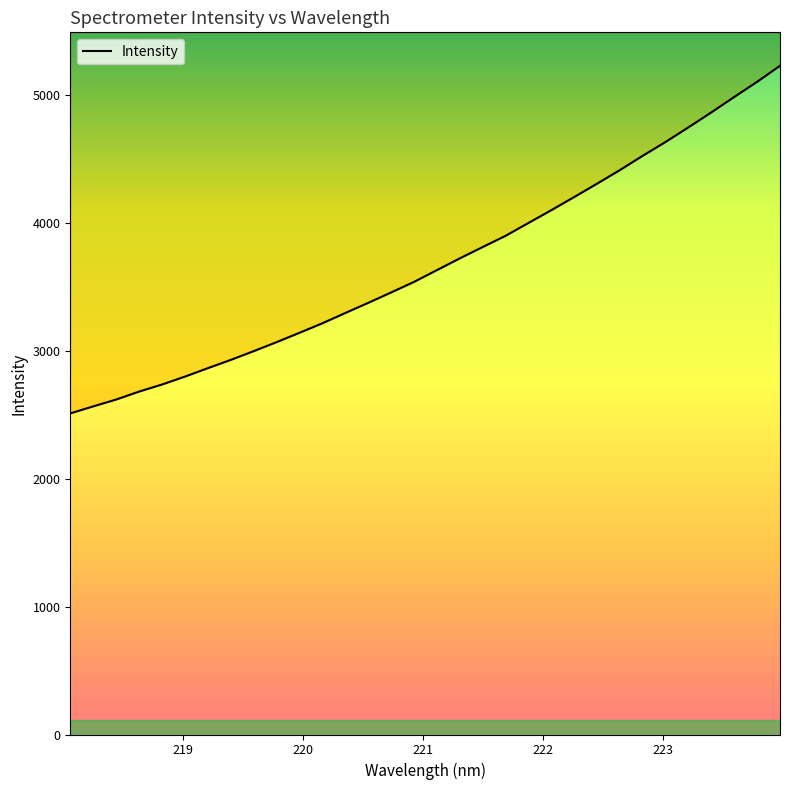

What is the sum of all values?

117930.0